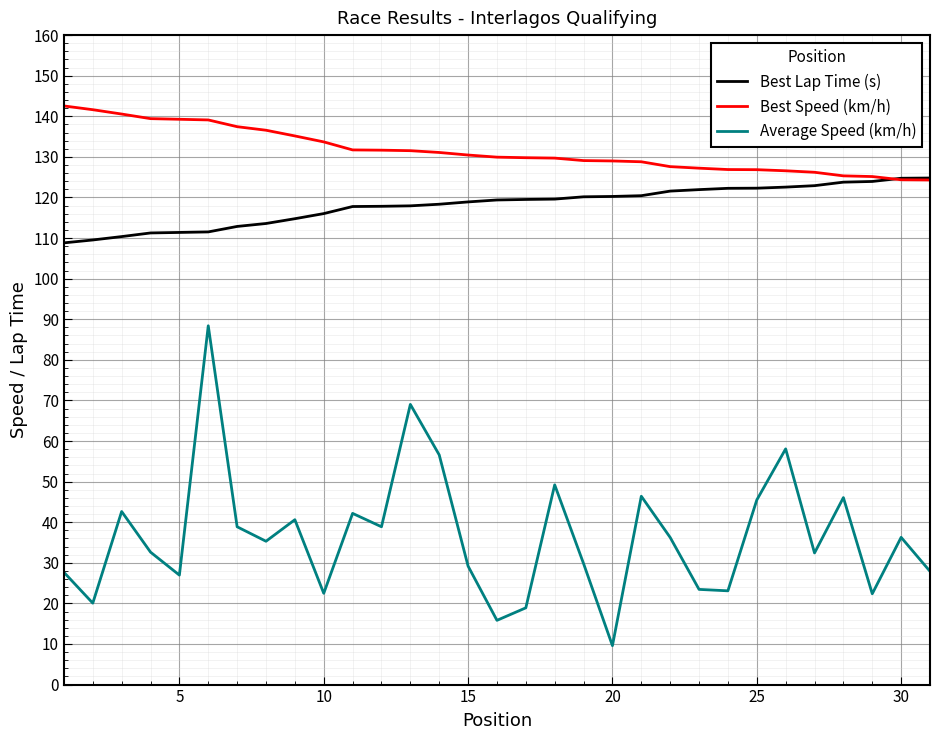

Which series has the largest range (max minus min)?

Average Speed (km/h)